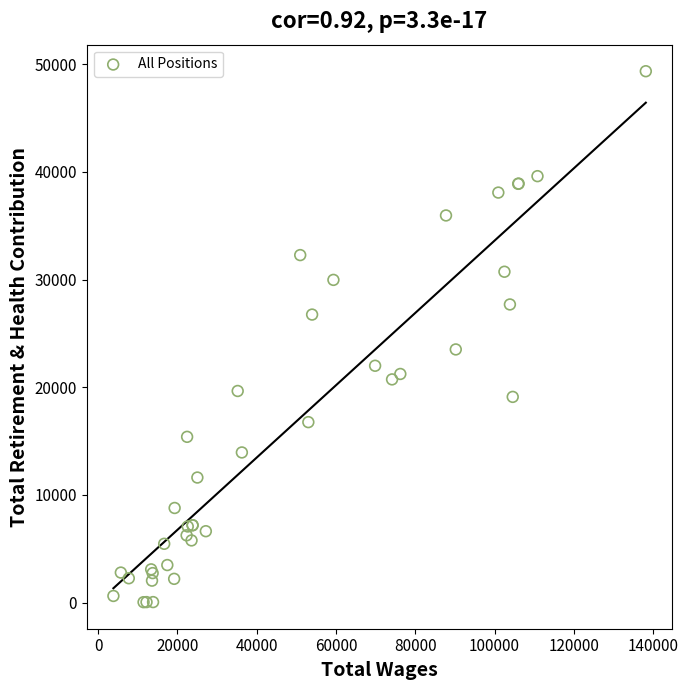

What Y value in the scatter plot is closest to 24697?

23514